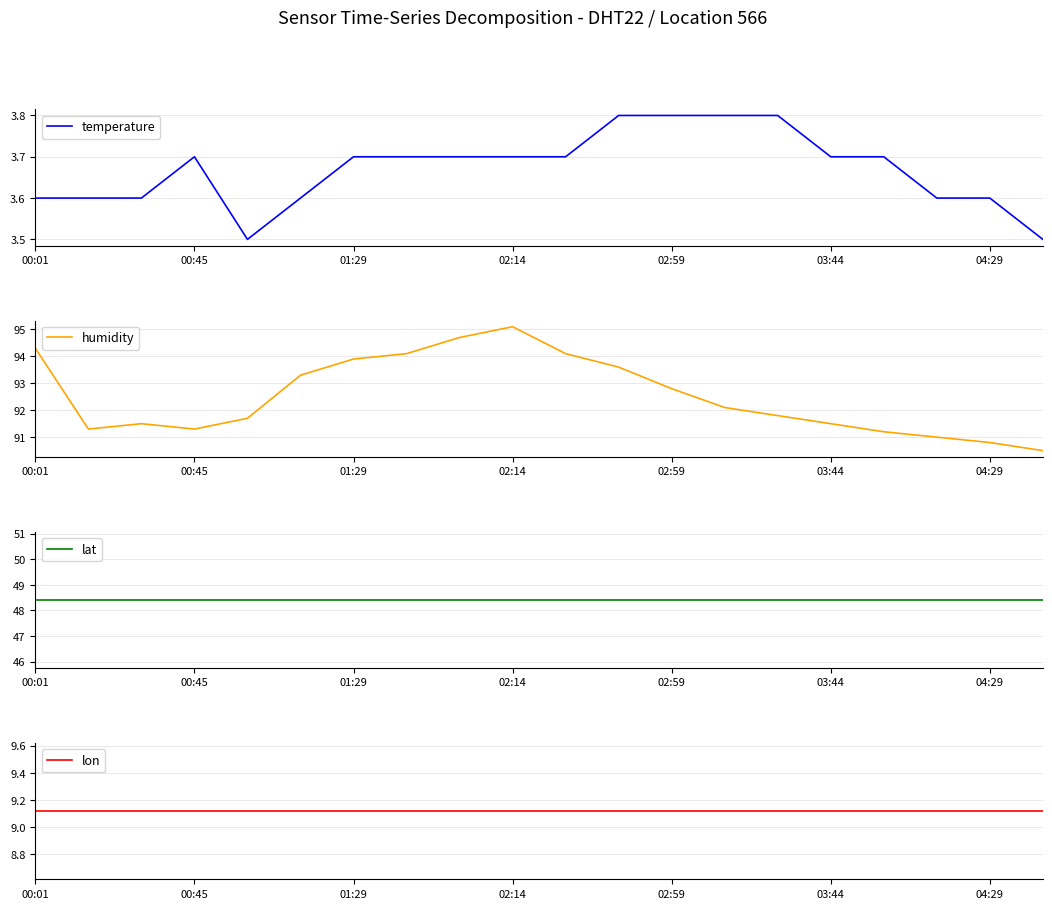

True or false: lon and temperature cross at least once.

False